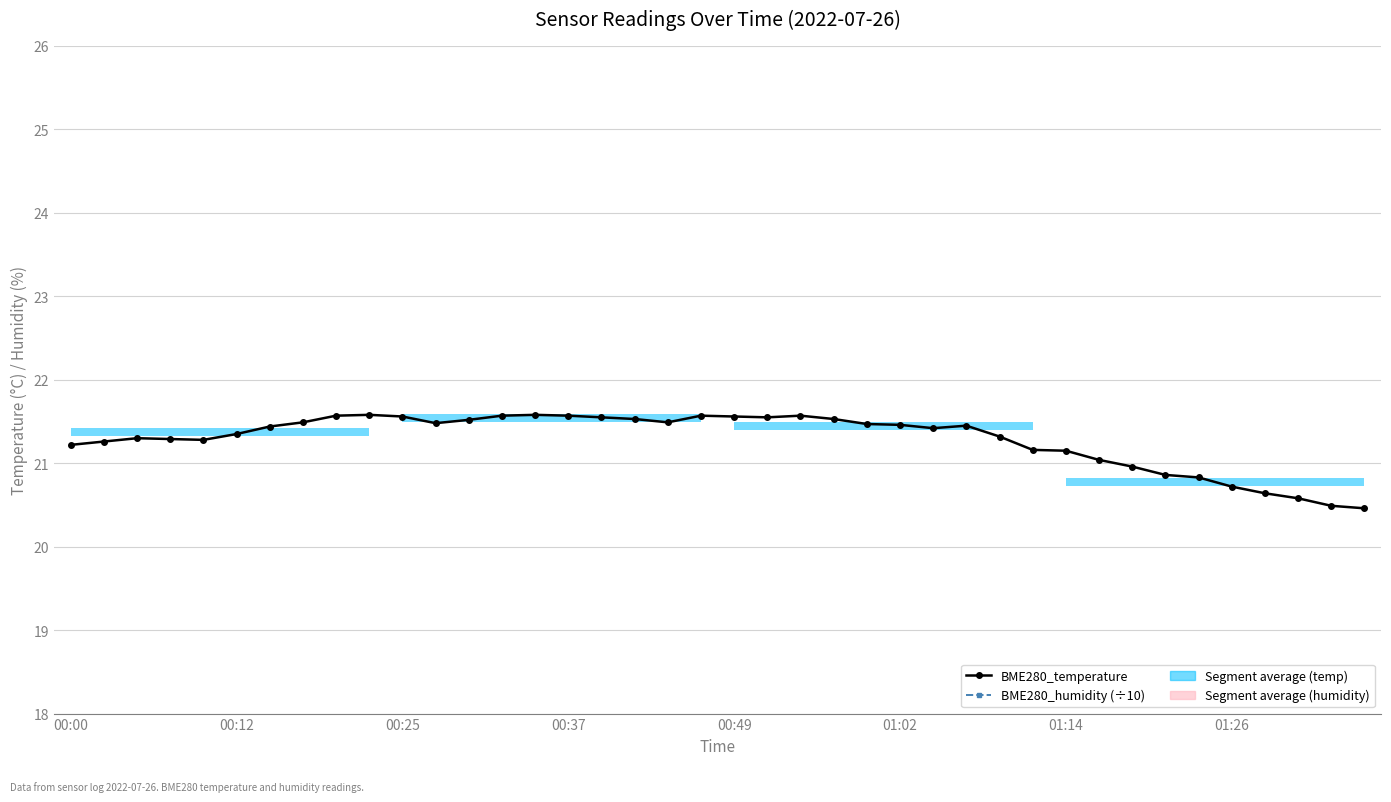

What is the lowest value of the BME280_humidity (÷10) series?

5.1